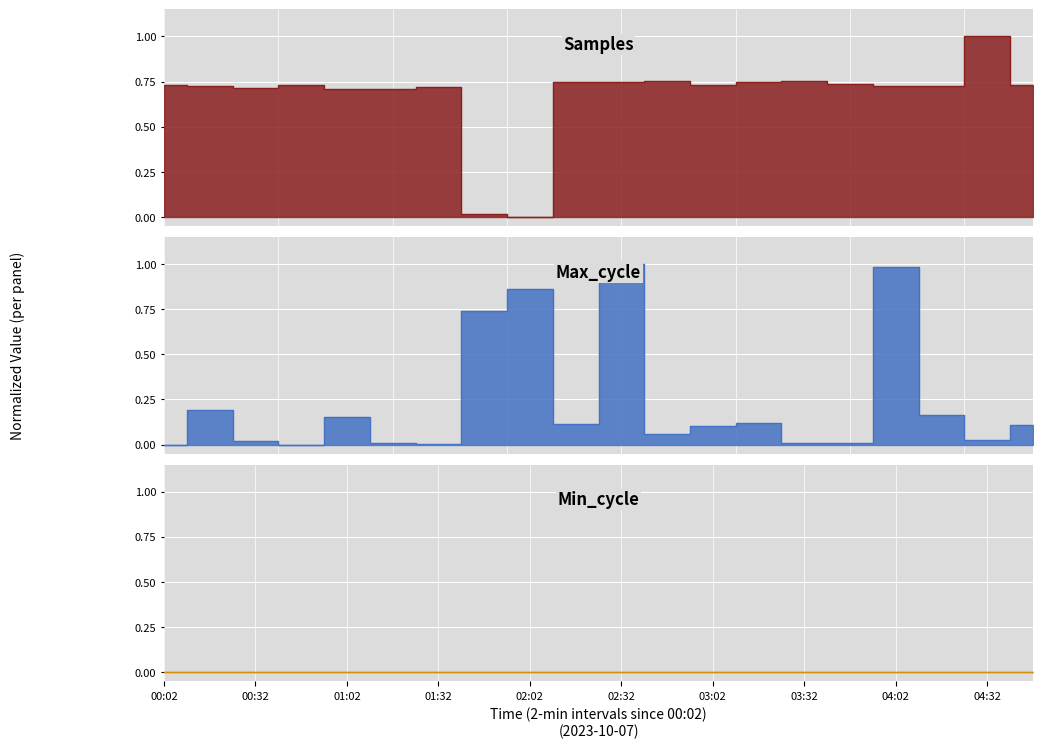

What is the highest value of the Samples series?

1.0